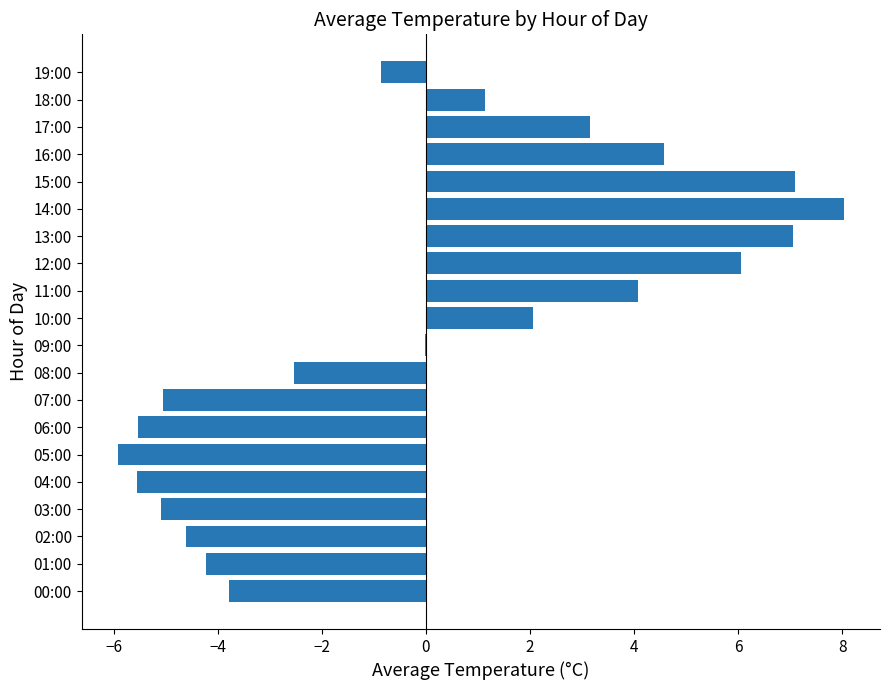

What is the maximum value shown in the chart?

8.0